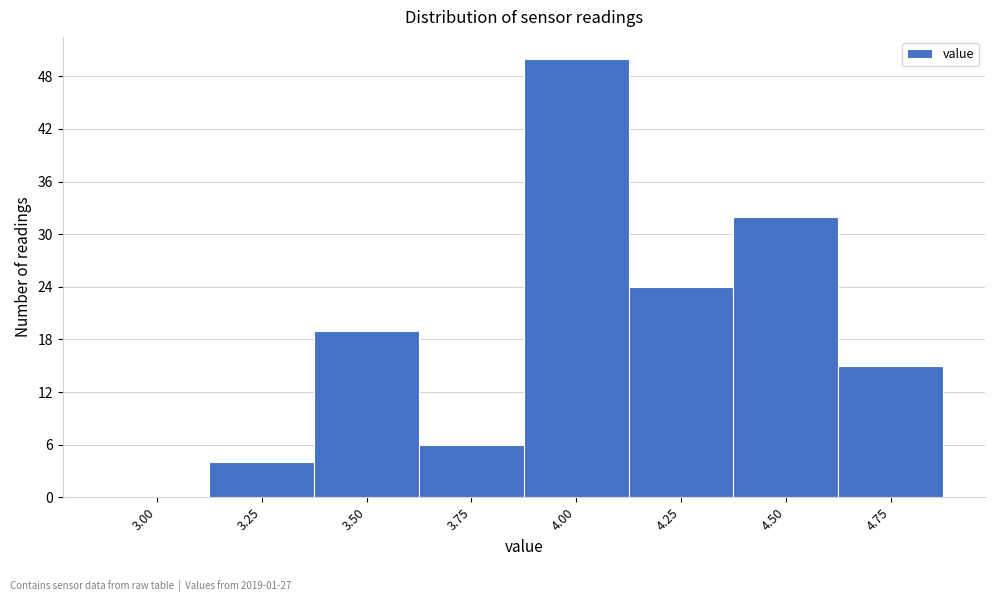

Reading left to right, extract all data points from this chart.

3.00=0	3.25=4	3.50=19	3.75=6	4.00=50	4.25=24	4.50=32	4.75=15